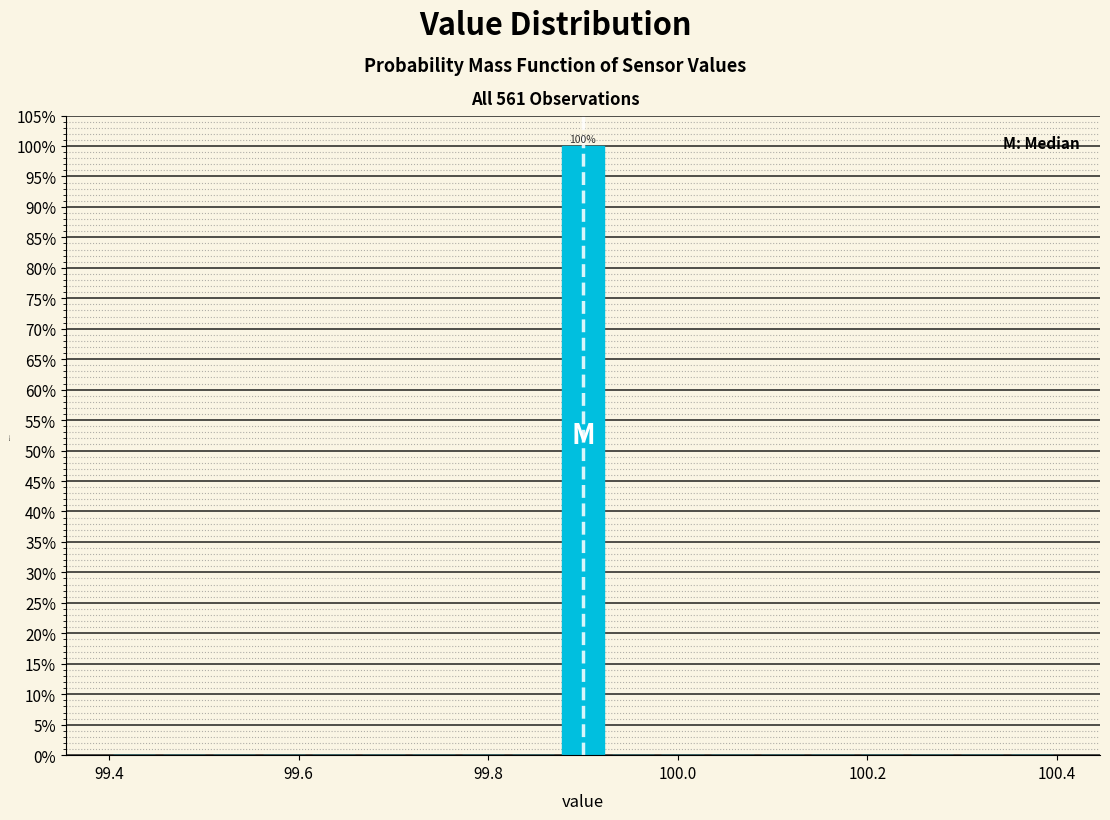

Read against the x-axis, roughly where is the centre of the tallest bar?

99.90